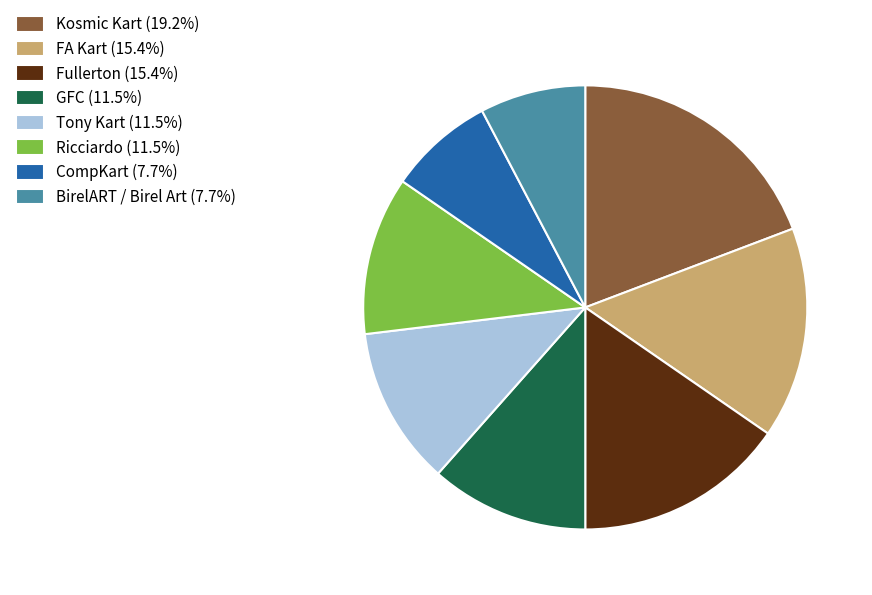

The CompKart slice represents 1% of the pie. True or false?

False